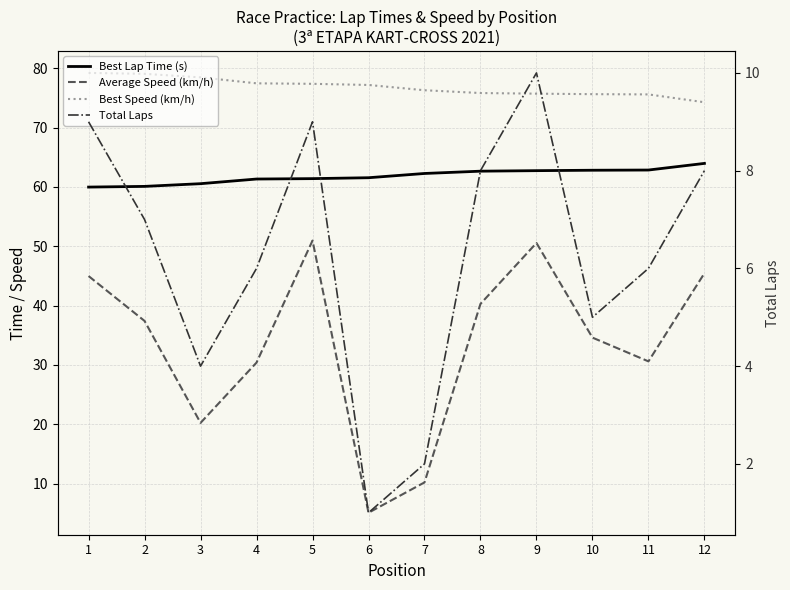

Which series has the largest total across all categories?

Best Speed (km/h)